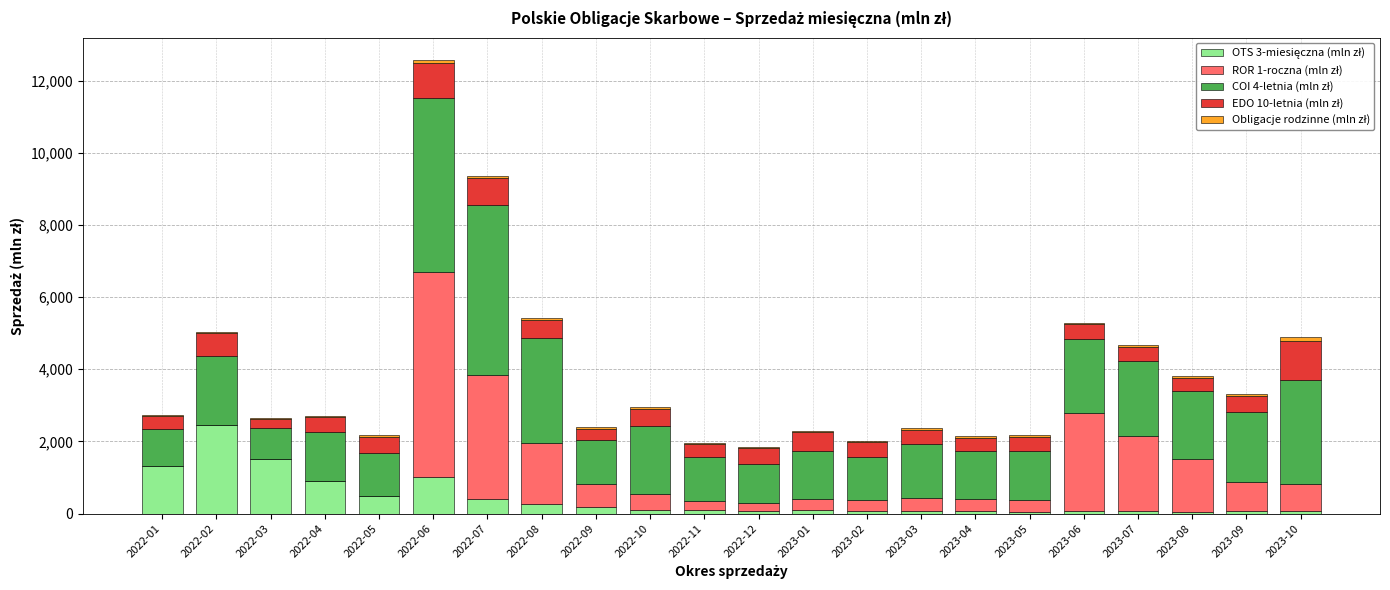

At which category is the sum across all series the highest?

2022-06